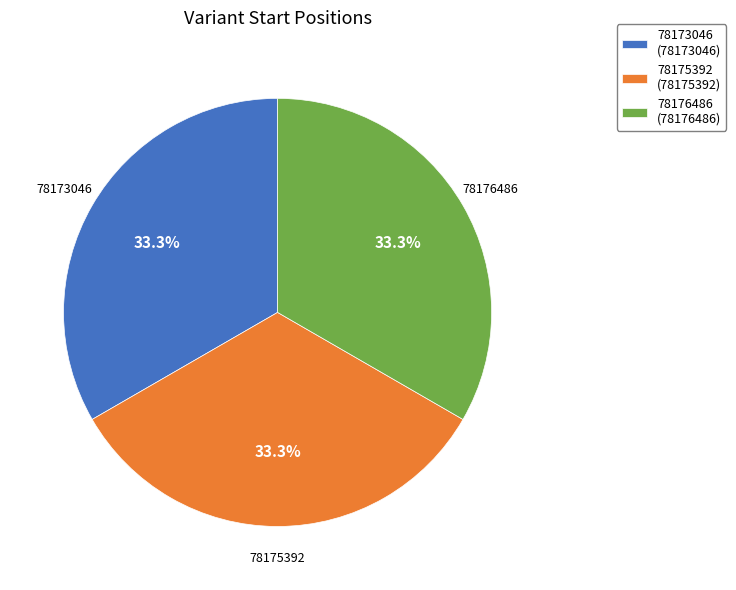

Approximately how many times larger is the value at 78176486 compared to 78175392?

1.0